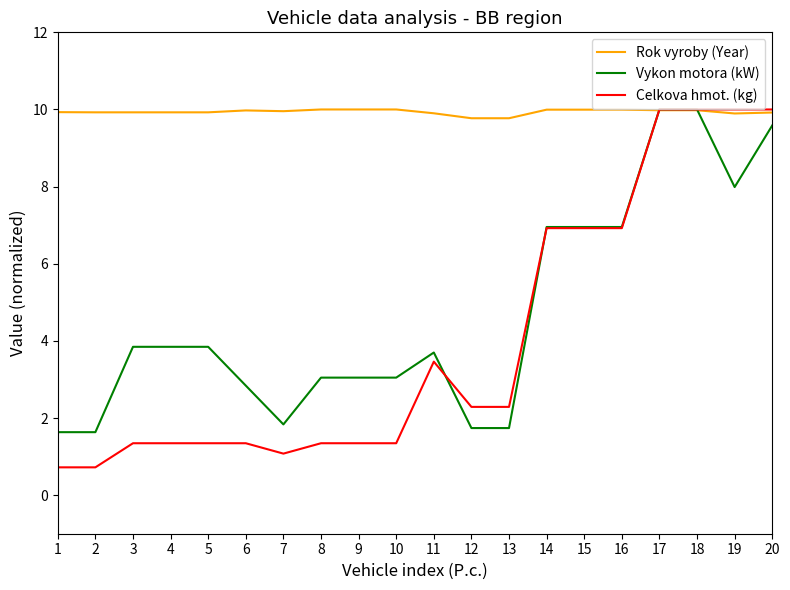

What is the difference between the highest and lowest values at 11?

6.4